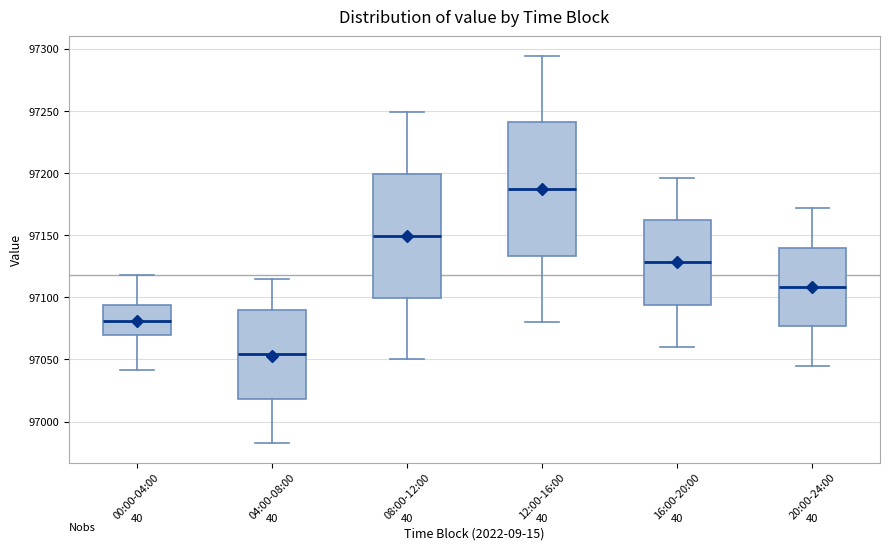

Which box is the tallest, from its lower edge to its upper edge?

12:00-16:00